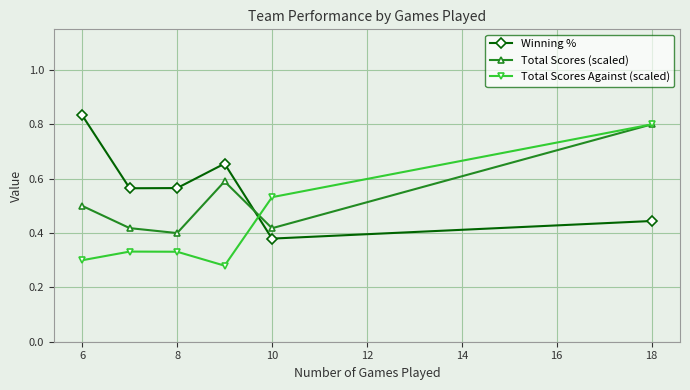

What are all the series names shown in the legend?

Winning %, Total Scores (scaled), Total Scores Against (scaled)